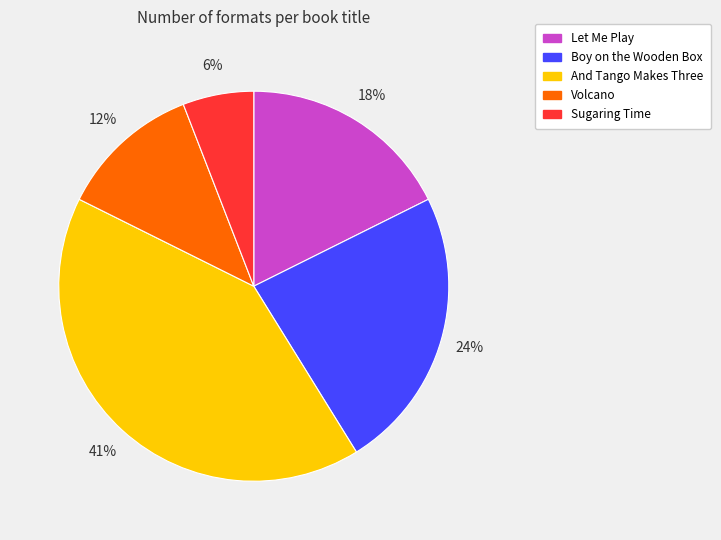

Do And Tango Makes Three and Volcano together represent more than half of the pie?

Yes